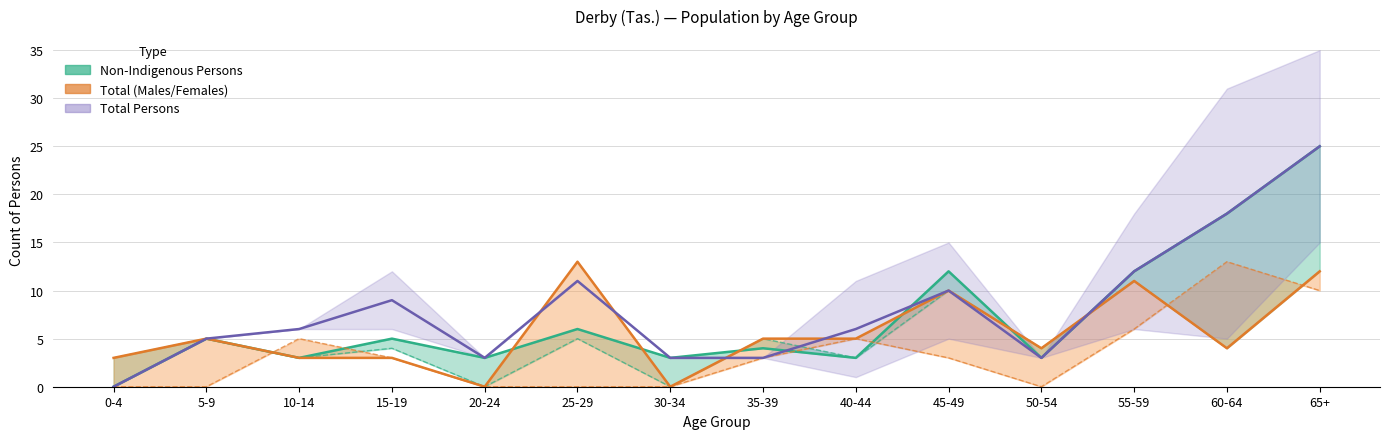

The Total Males series shows 19 at 25-29. True or false?

False